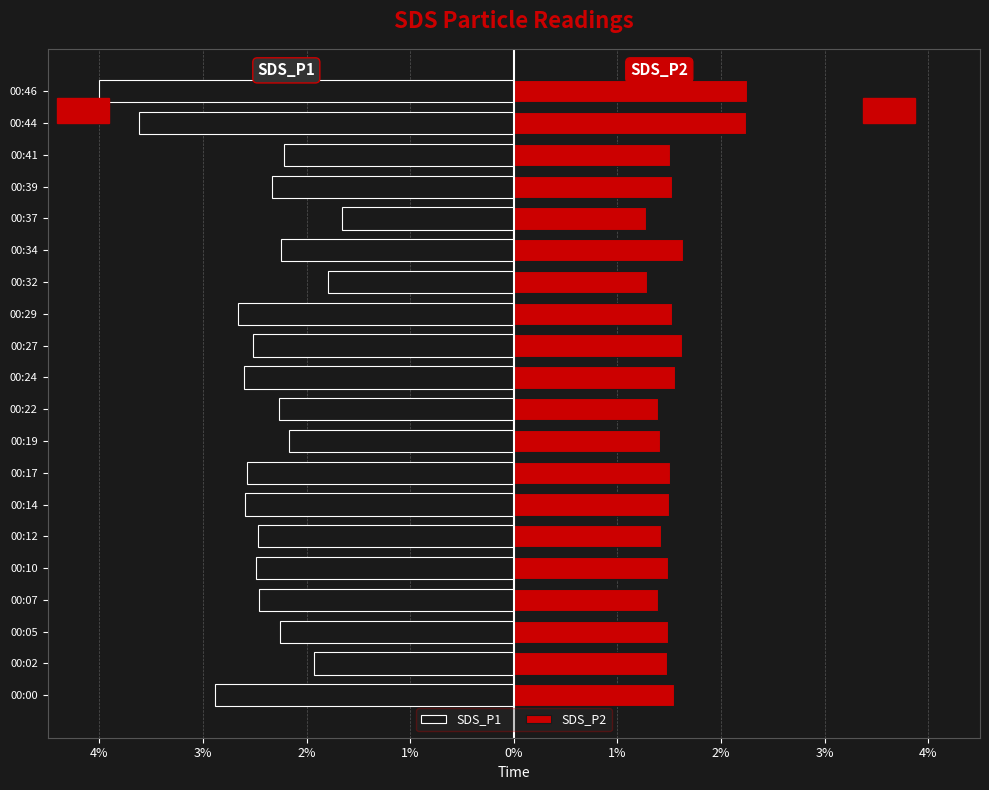

Which series has the largest range (max minus min)?

SDS_P1